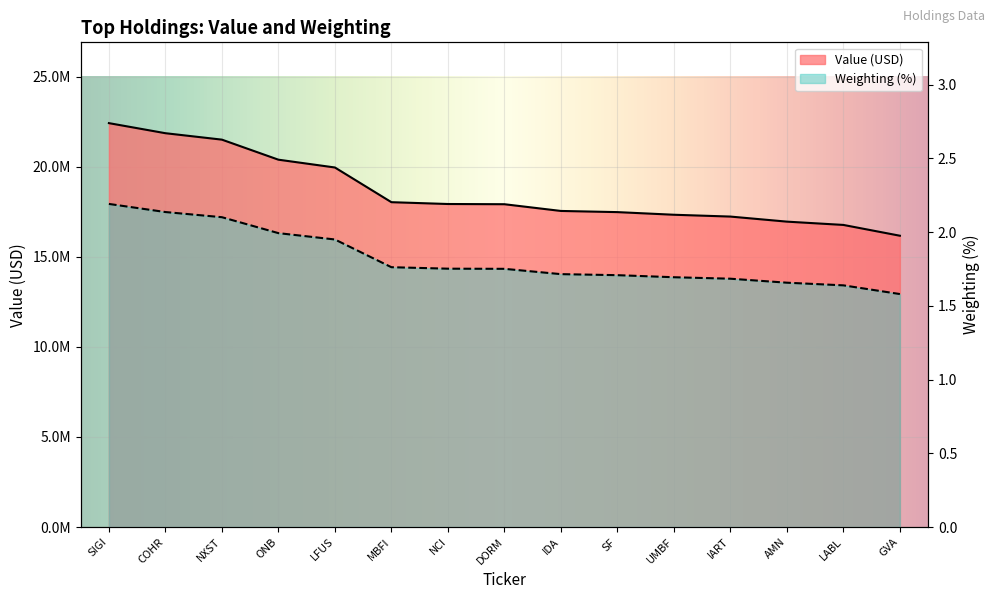

List the series in order of their peak value, highest first.

Value (Millions), Weighting